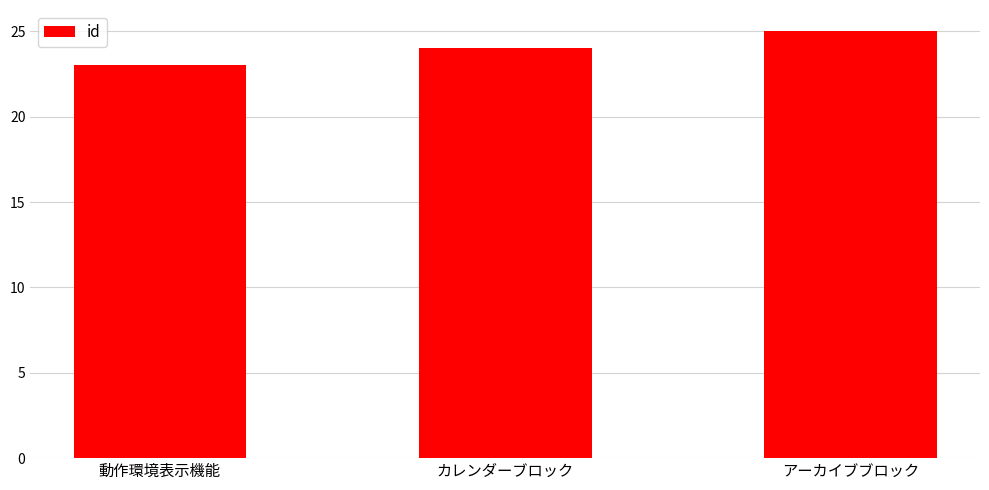

What position from the right is アーカイブブロック?

1